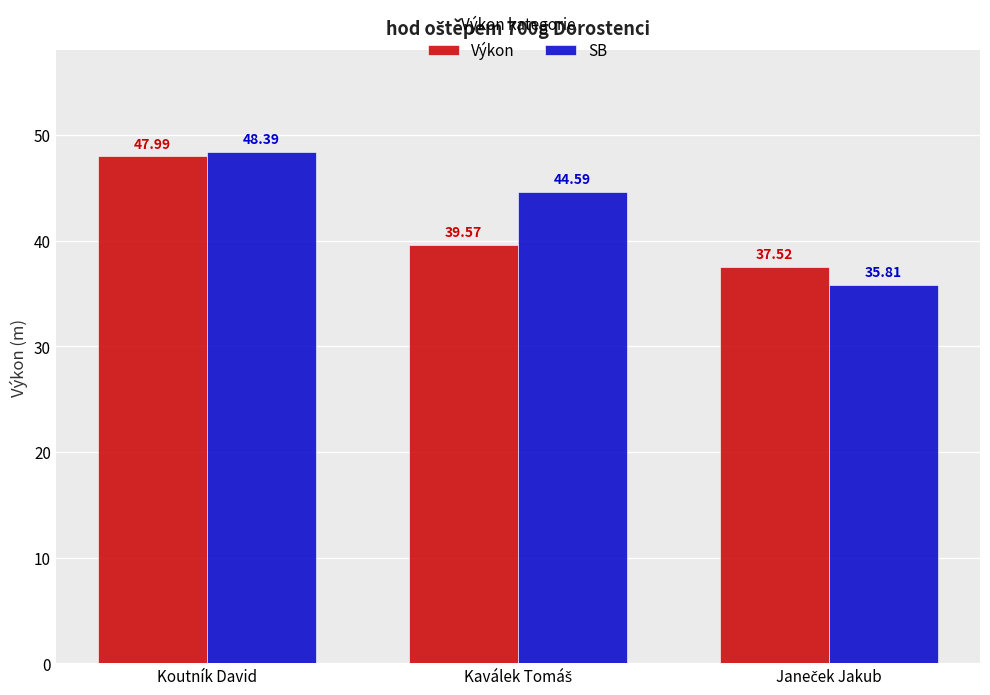

How many distinct data groups are displayed?

2